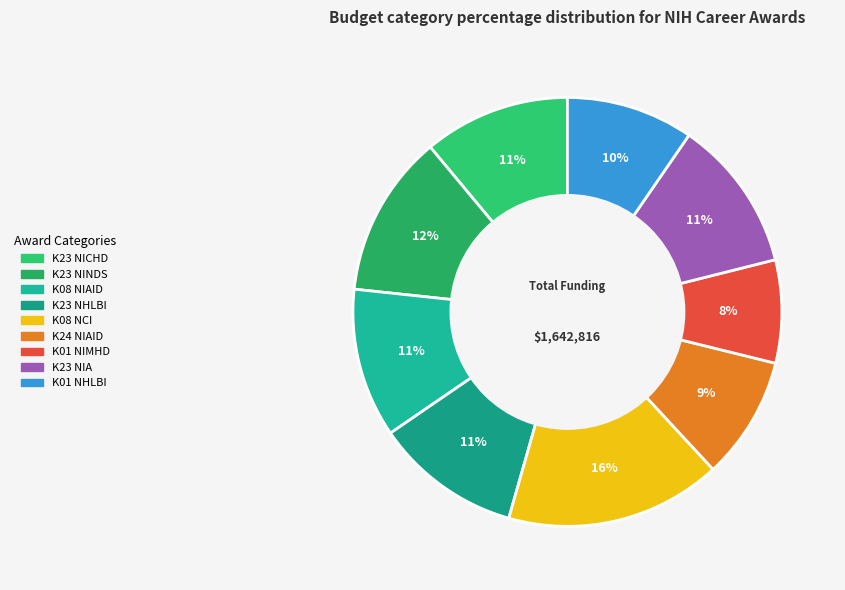

Which category has the biggest portion of the pie?

K08 NCI